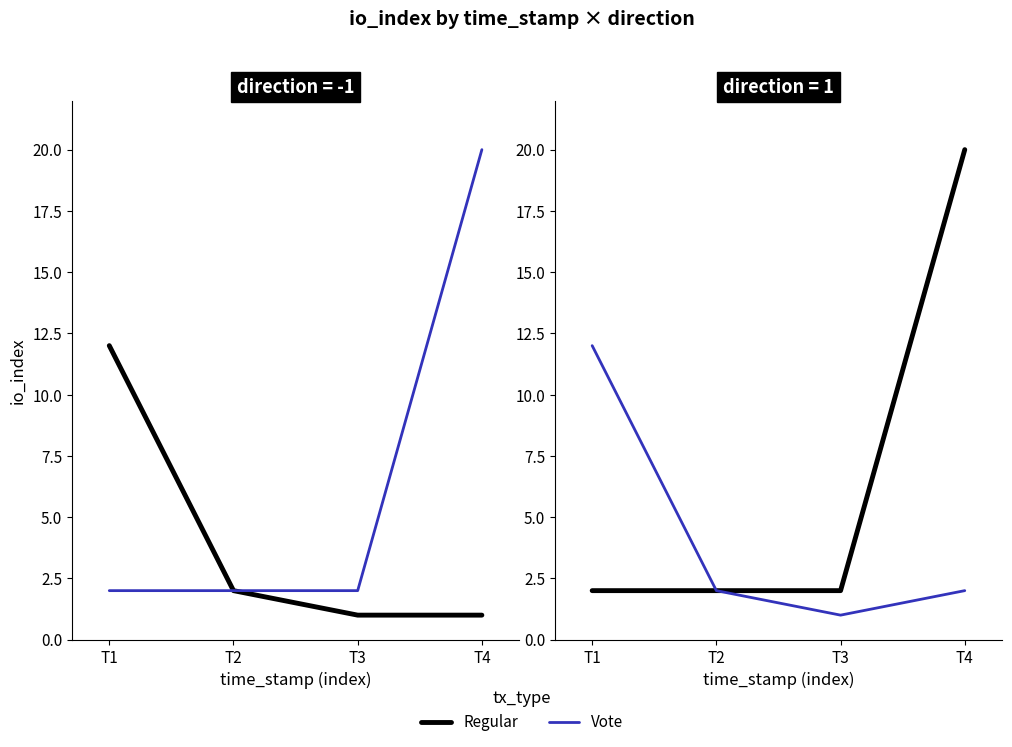

List the series in order of their peak value, lowest first.

Vote, Regular